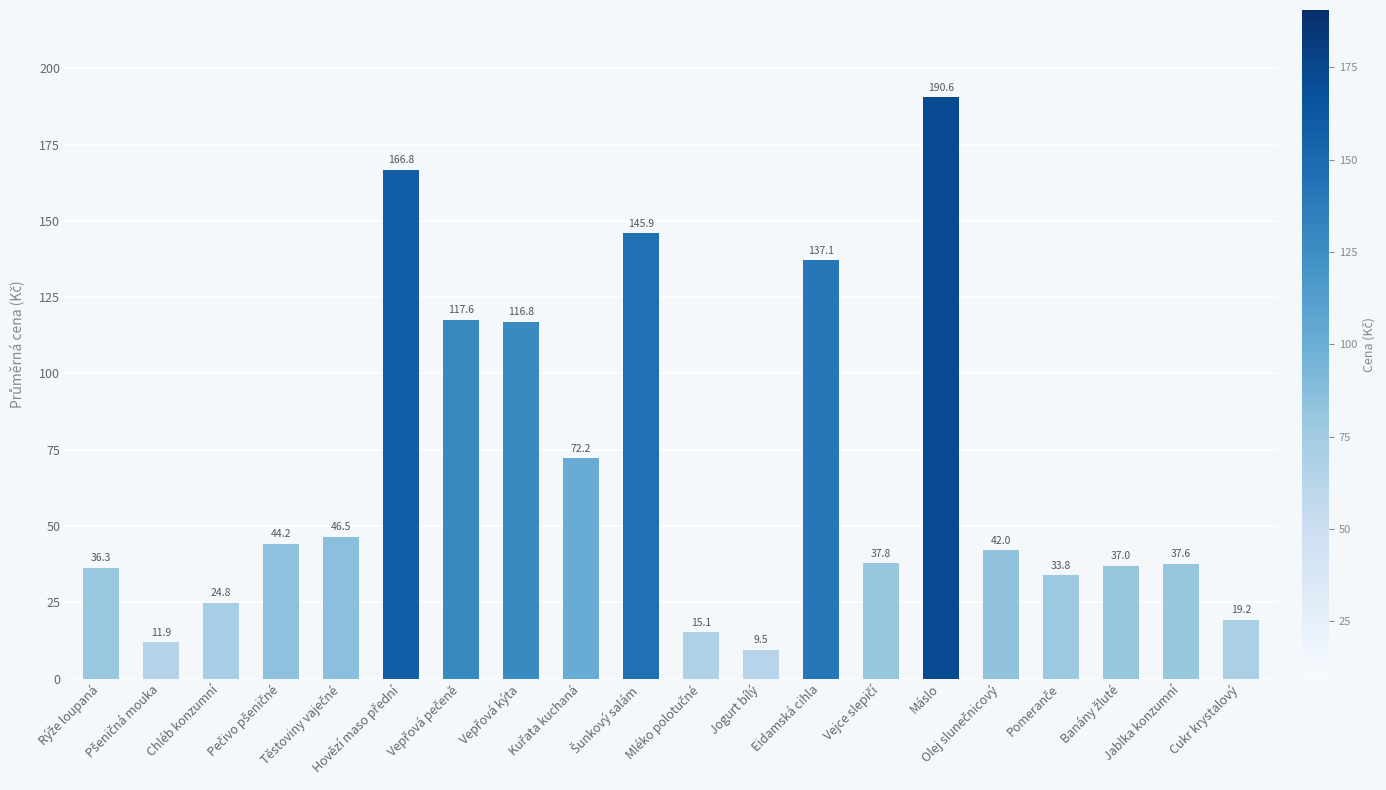

What is the greatest value displayed?

190.6